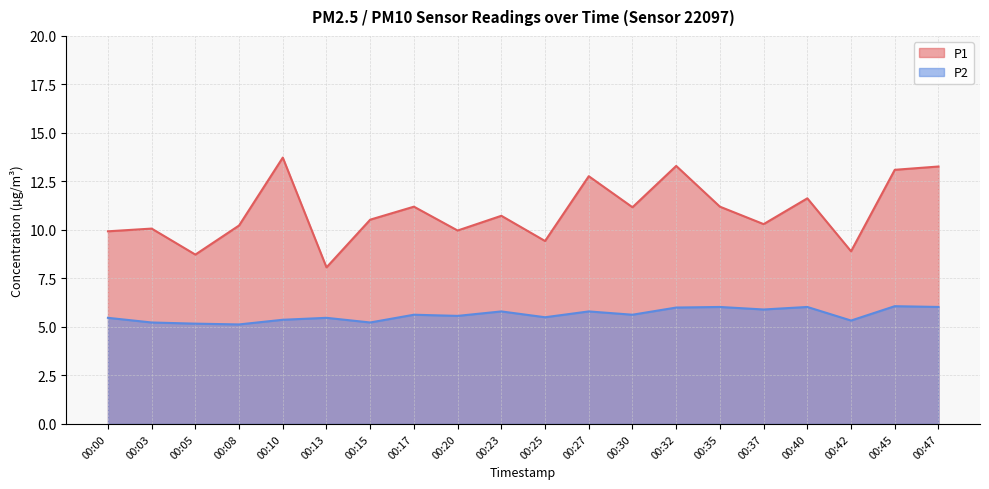

Between 00:00 and 00:45, which series saw the biggest shift?

P1